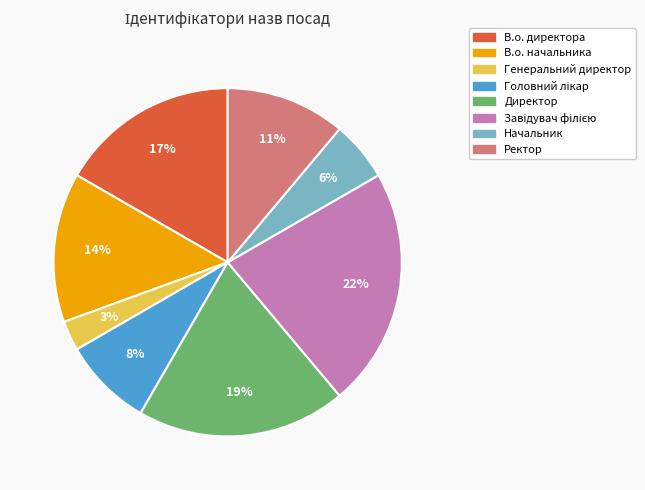

To the nearest percent, what is the combined percentage of Ректор and В.о. начальника?

25%